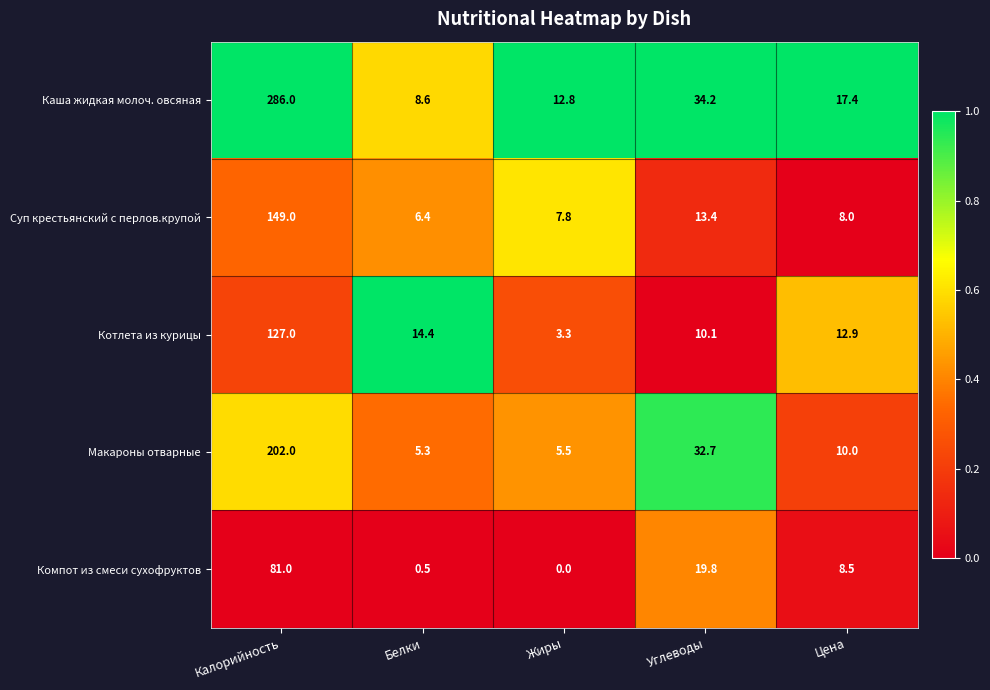

Reading left to right, list all the values displayed in this chart.

Каша жидкая молоч. овсяная: Калорийность=286.0	Белки=8.6	Жиры=12.8	Углеводы=34.2	Цена=17.4
Суп крестьянский с перлов.крупой: Калорийность=149.0	Белки=6.4	Жиры=7.8	Углеводы=13.4	Цена=8.0
Котлета из курицы: Калорийность=127.0	Белки=14.4	Жиры=3.3	Углеводы=10.1	Цена=12.9
Макароны отварные: Калорийность=202.0	Белки=5.3	Жиры=5.5	Углеводы=32.7	Цена=10.0
Компот из смеси сухофруктов: Калорийность=81.0	Белки=0.5	Жиры=0.0	Углеводы=19.8	Цена=8.5